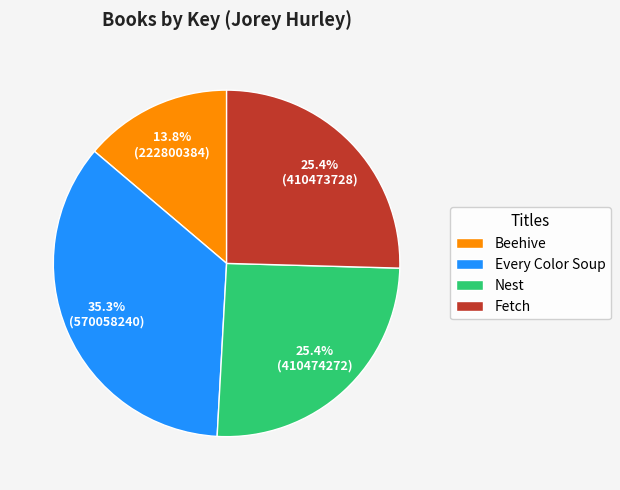

Does any single category account for the majority?

No